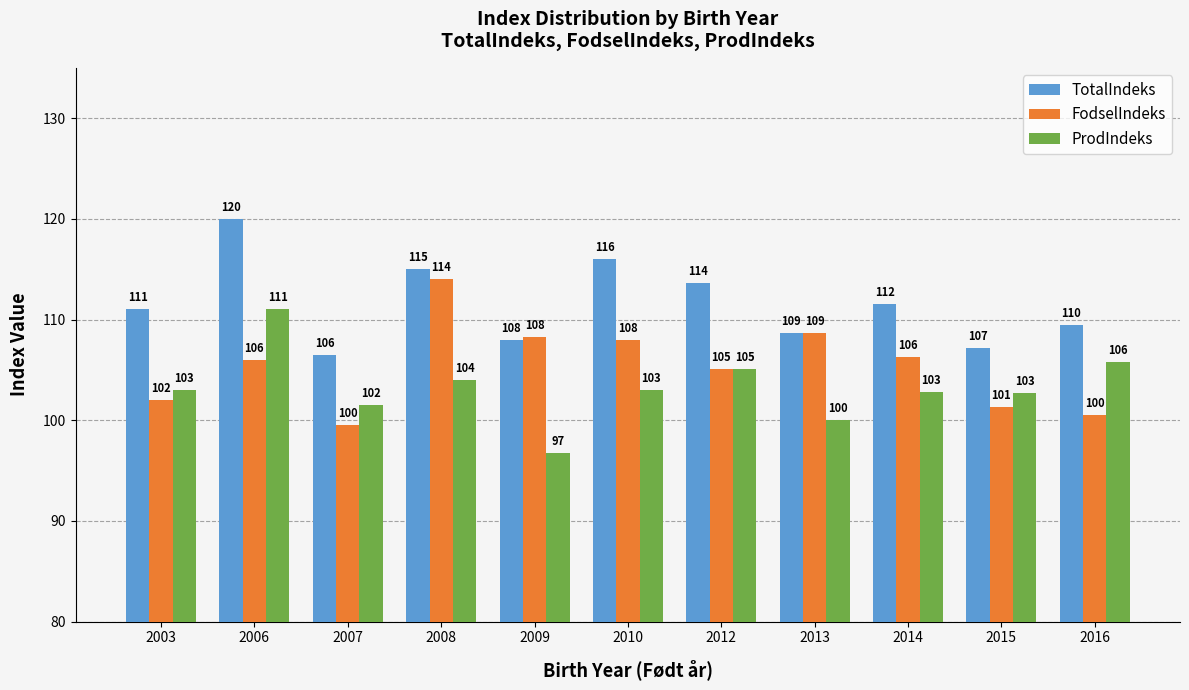

What is the difference between the maximum and minimum values in the FodselIndeks series?

14.5